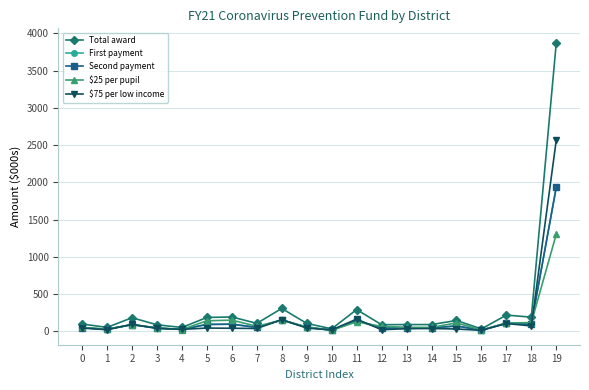

At which category does the chart reach its minimum across all series?

16